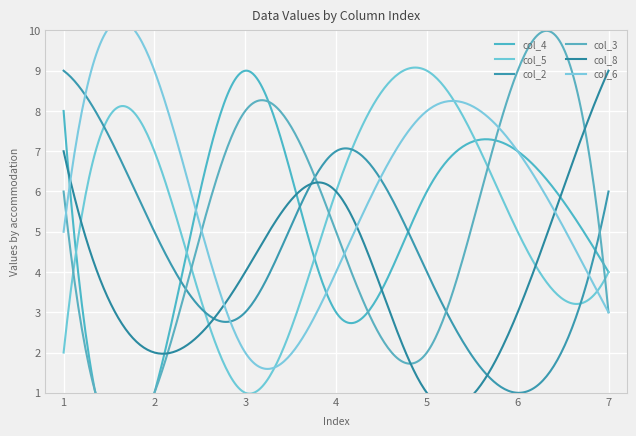

Where do col_5 and col_2 first cross each other?

1 and 2